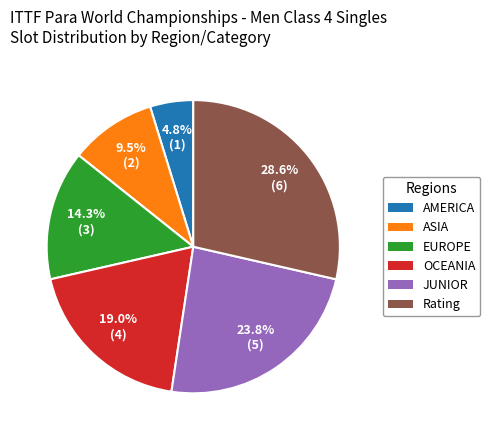

What is the ratio of the value at OCEANIA to the value at Rating?

0.7